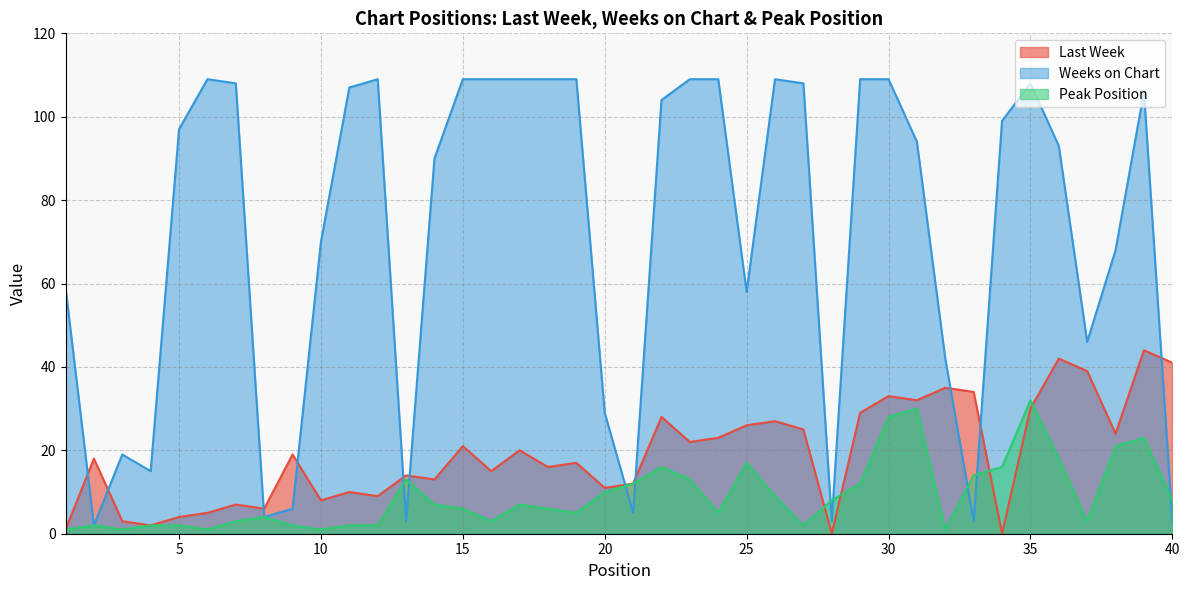

How many positive values does the Last Week series have?

38